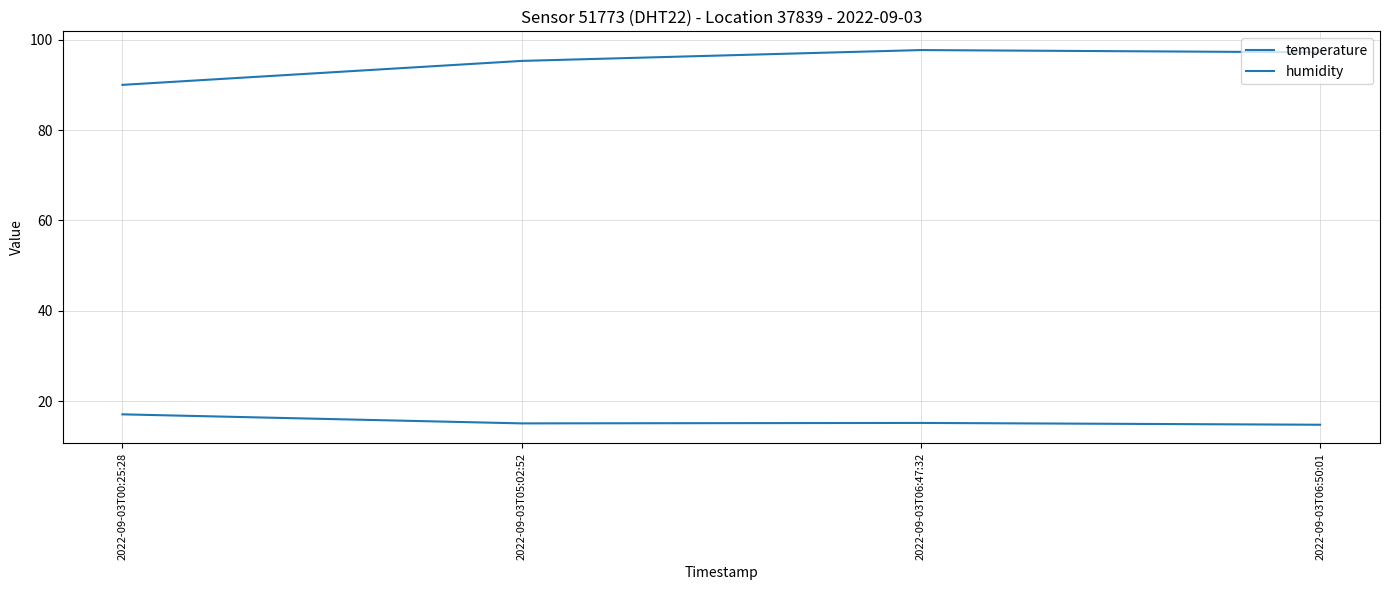

How many values in the humidity series are below 97?

2